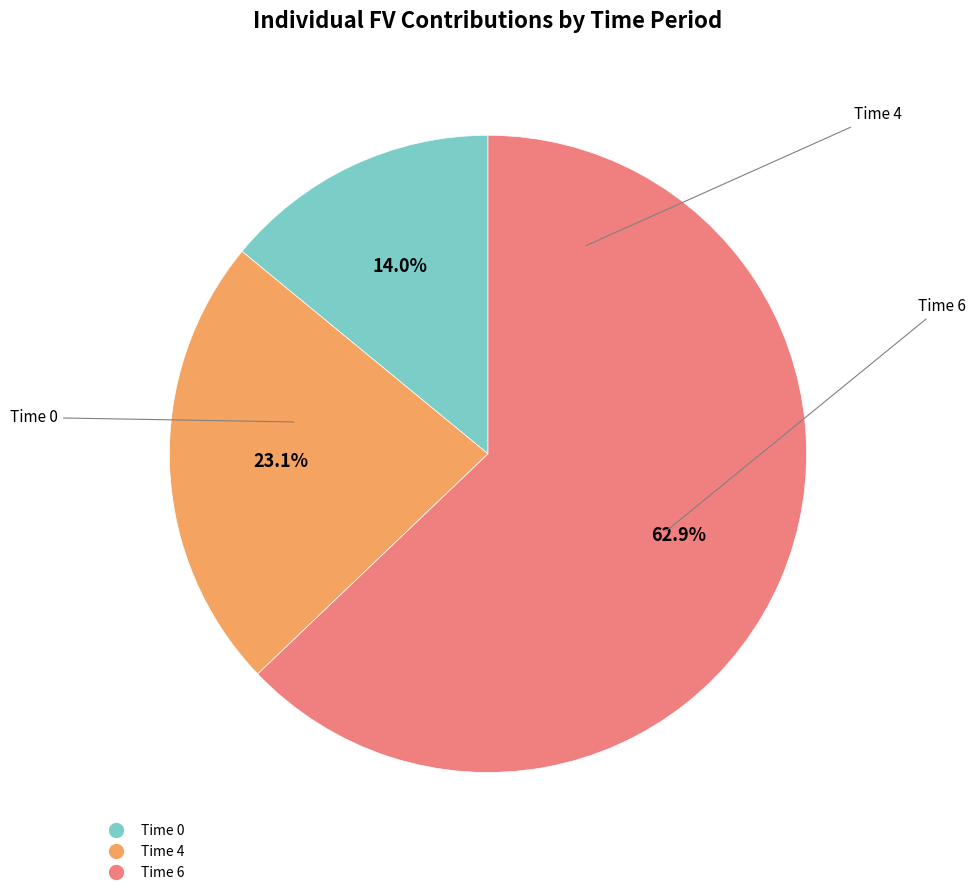

Which has a higher value, Time 6 or Time 0?

Time 6